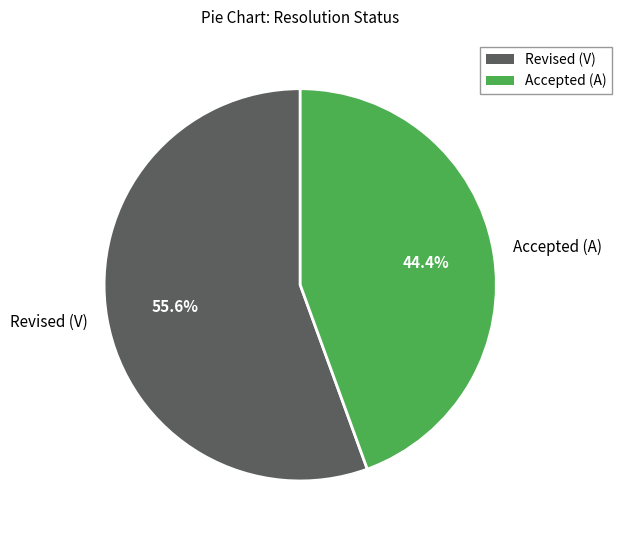

Do Accepted (A) and Revised (V) together represent more than half of the pie?

Yes